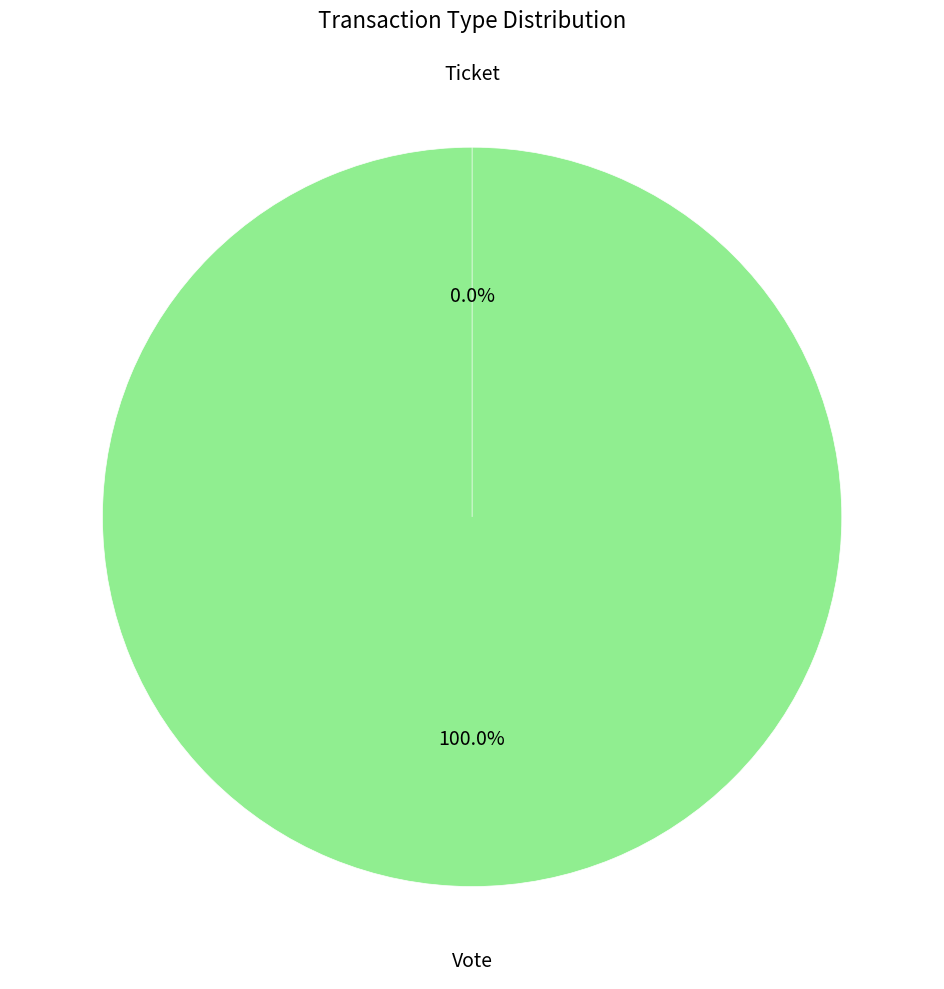

Between Ticket and Vote, which is larger?

Vote